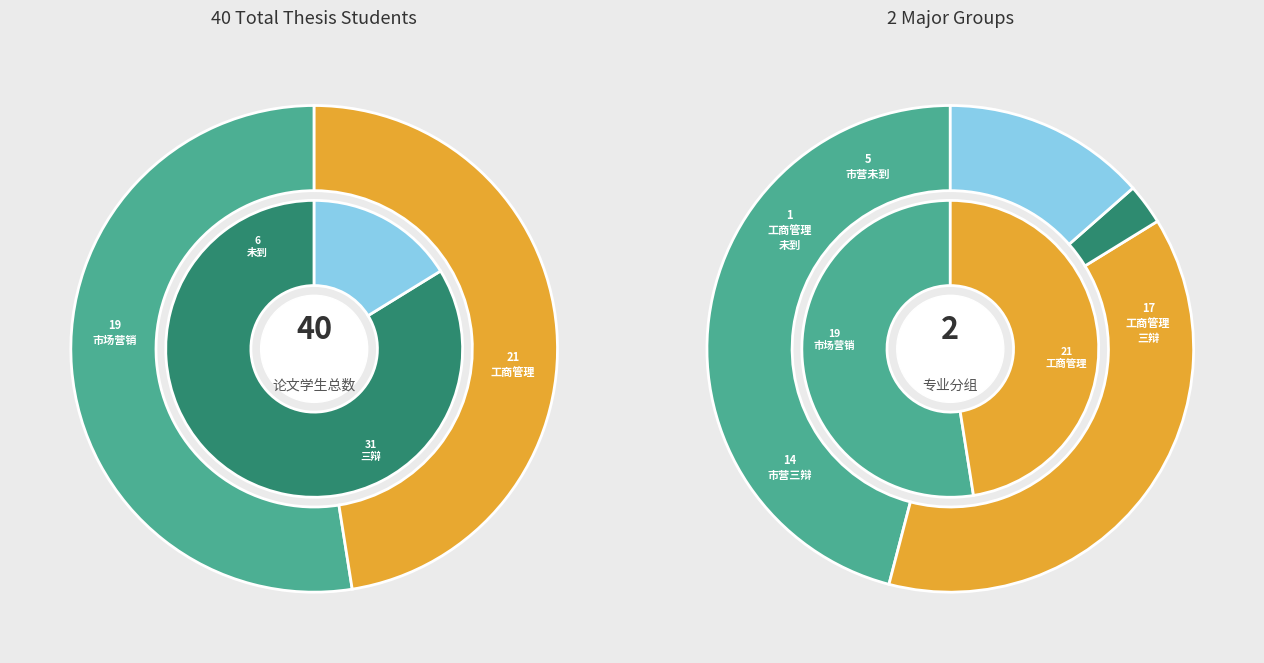

What is the change in value from 工商管理 to 市场营销?

-2